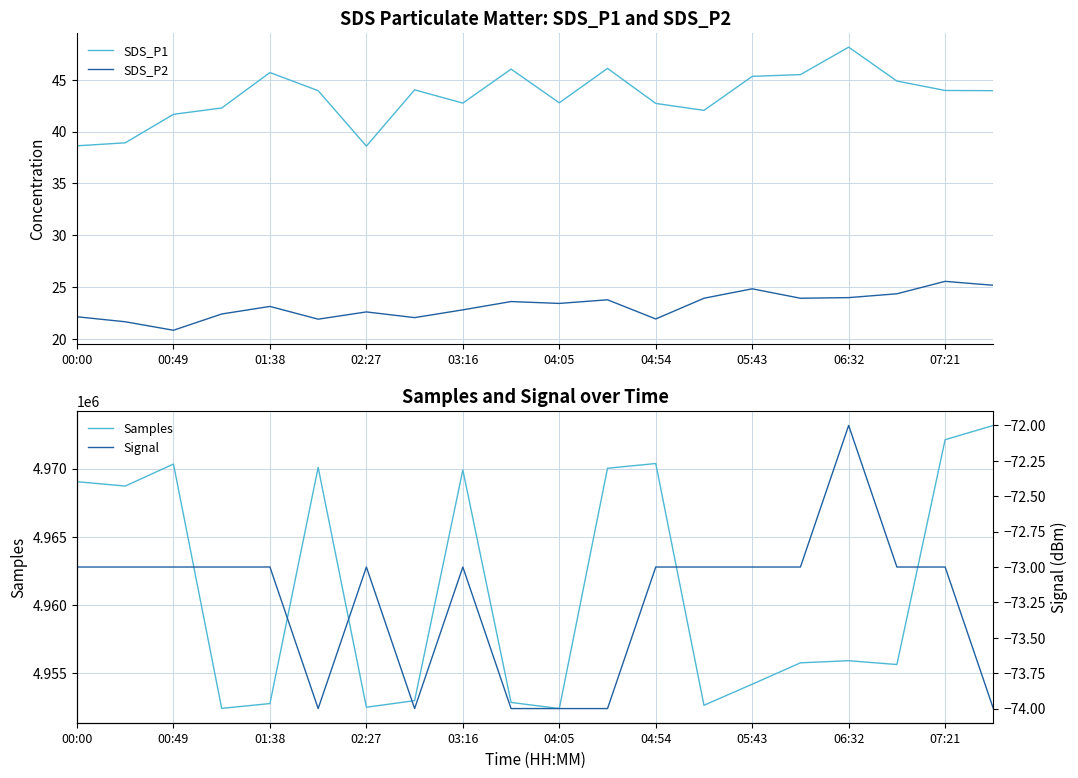

True or false: SDS_P1 and SDS_P2 intersect in this chart.

False